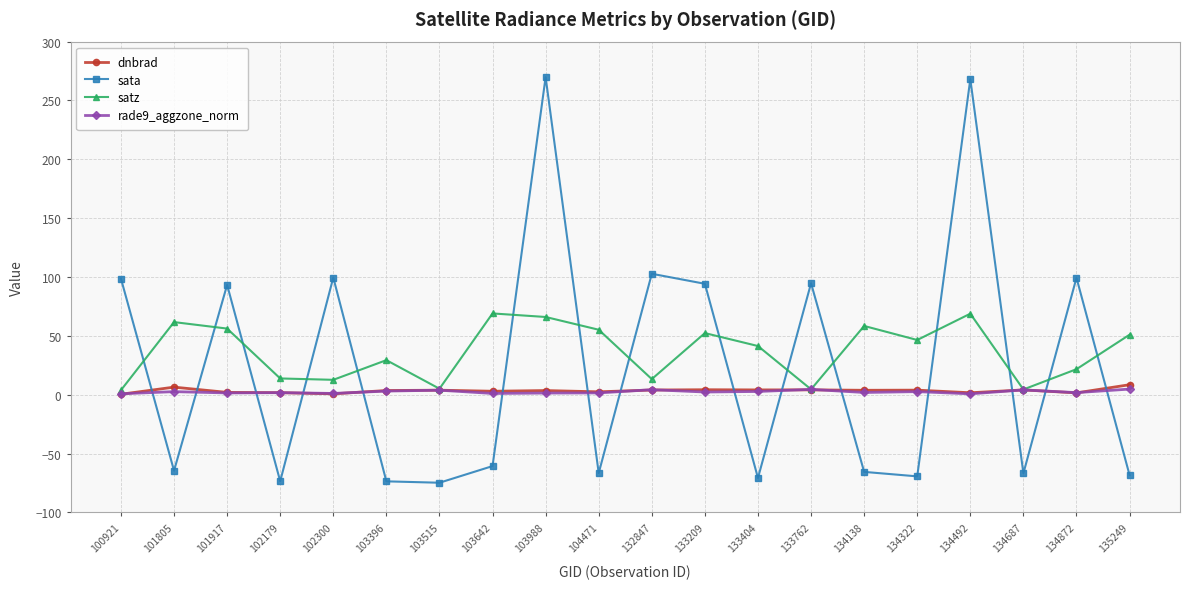

What is the average value of the dnbrad series?

3.4